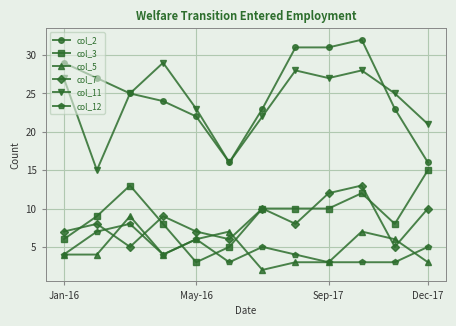

Which series has the largest range (max minus min)?

col_2